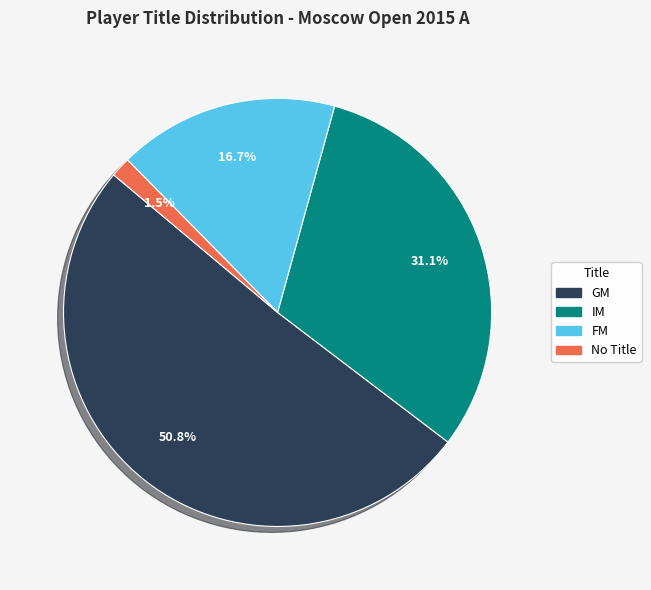

Is there a majority slice in this chart?

Yes